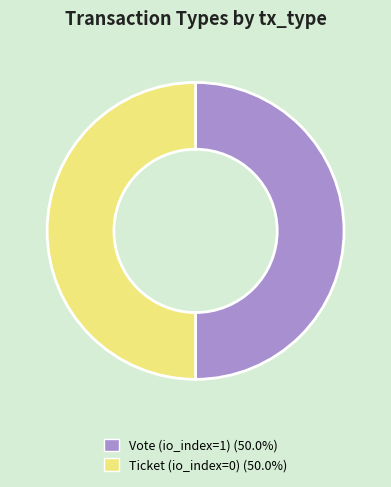

Approximately how many times larger is the value at Ticket compared to Vote?

1.0